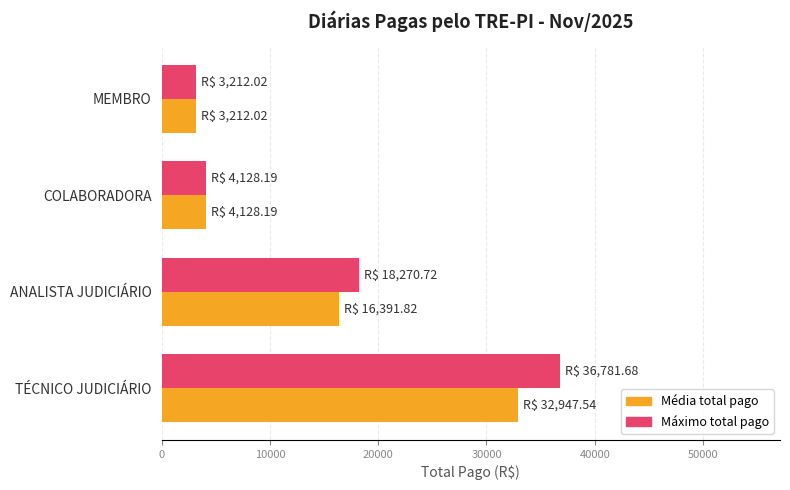

How many series are shown in this chart?

2